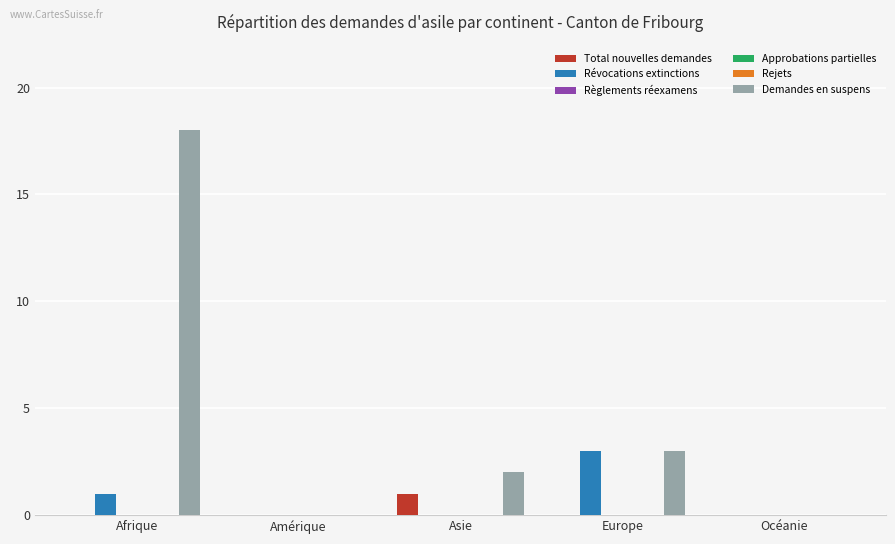

At how many categories does at least one series exceed 9?

1